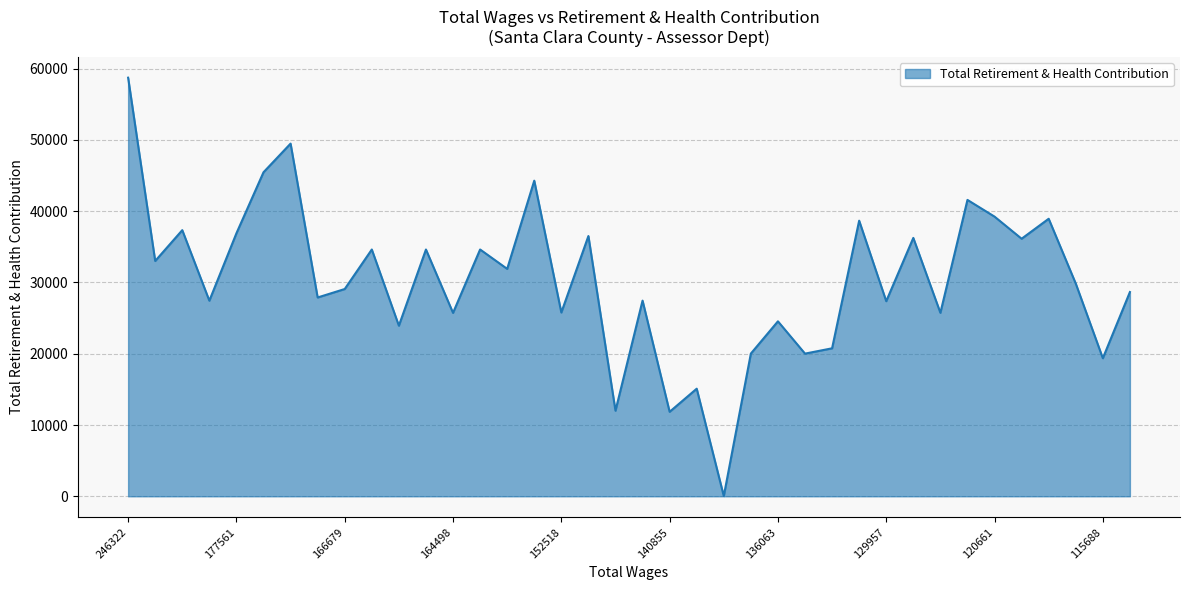

What is the difference between the maximum and minimum values?

58697